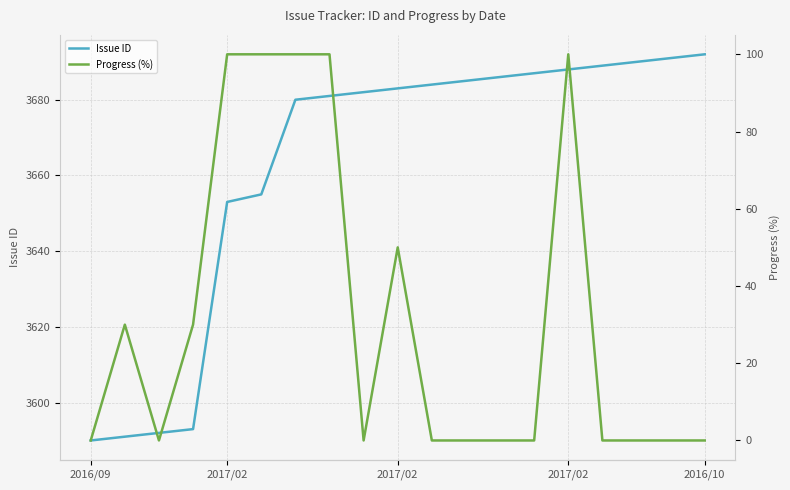

Which series changed the most between 2016/10 and 5?

Issue ID